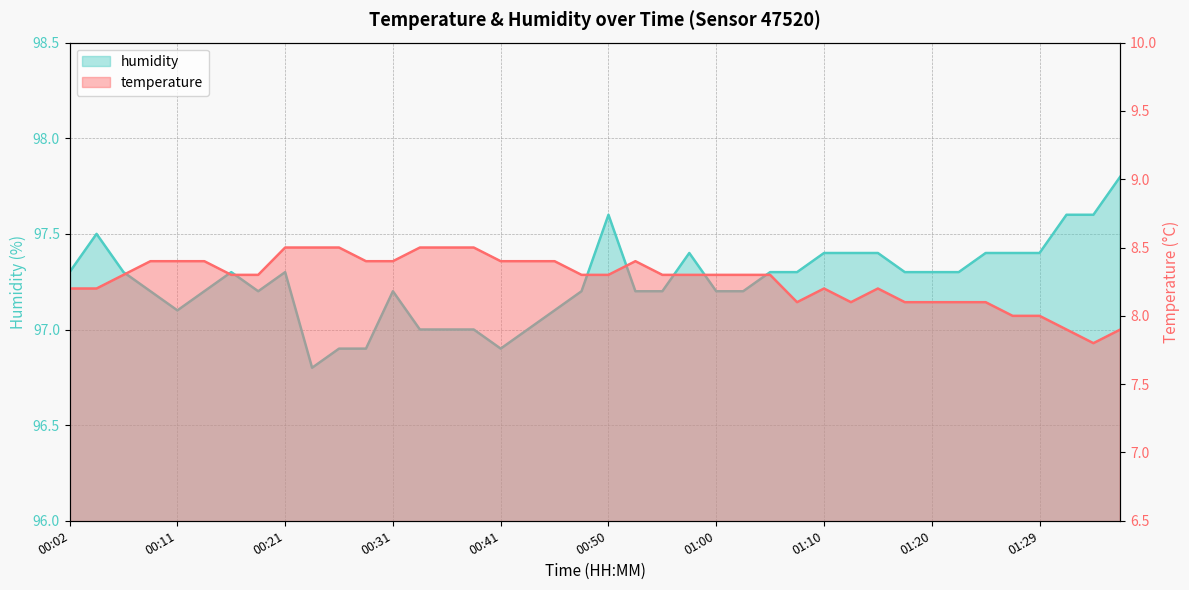

How many values in the humidity series exceed 97?

32